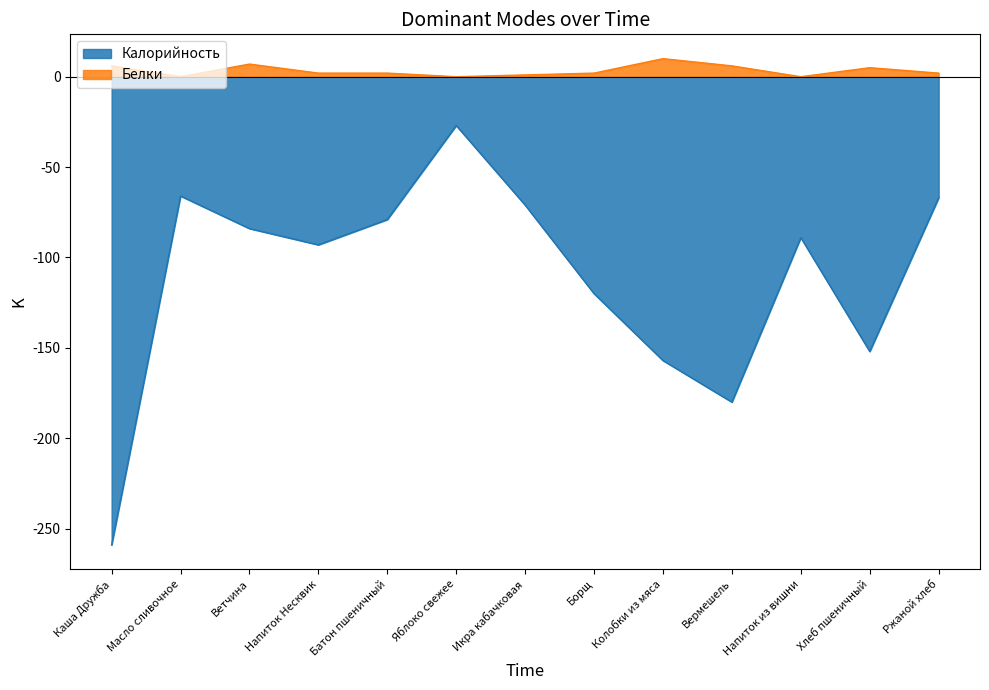

True or false: Белки and Калорийность cross at least once.

False